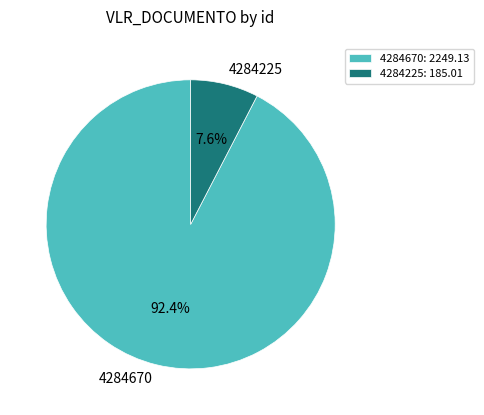

What percentage is NOT represented by 4284670?

7.6%